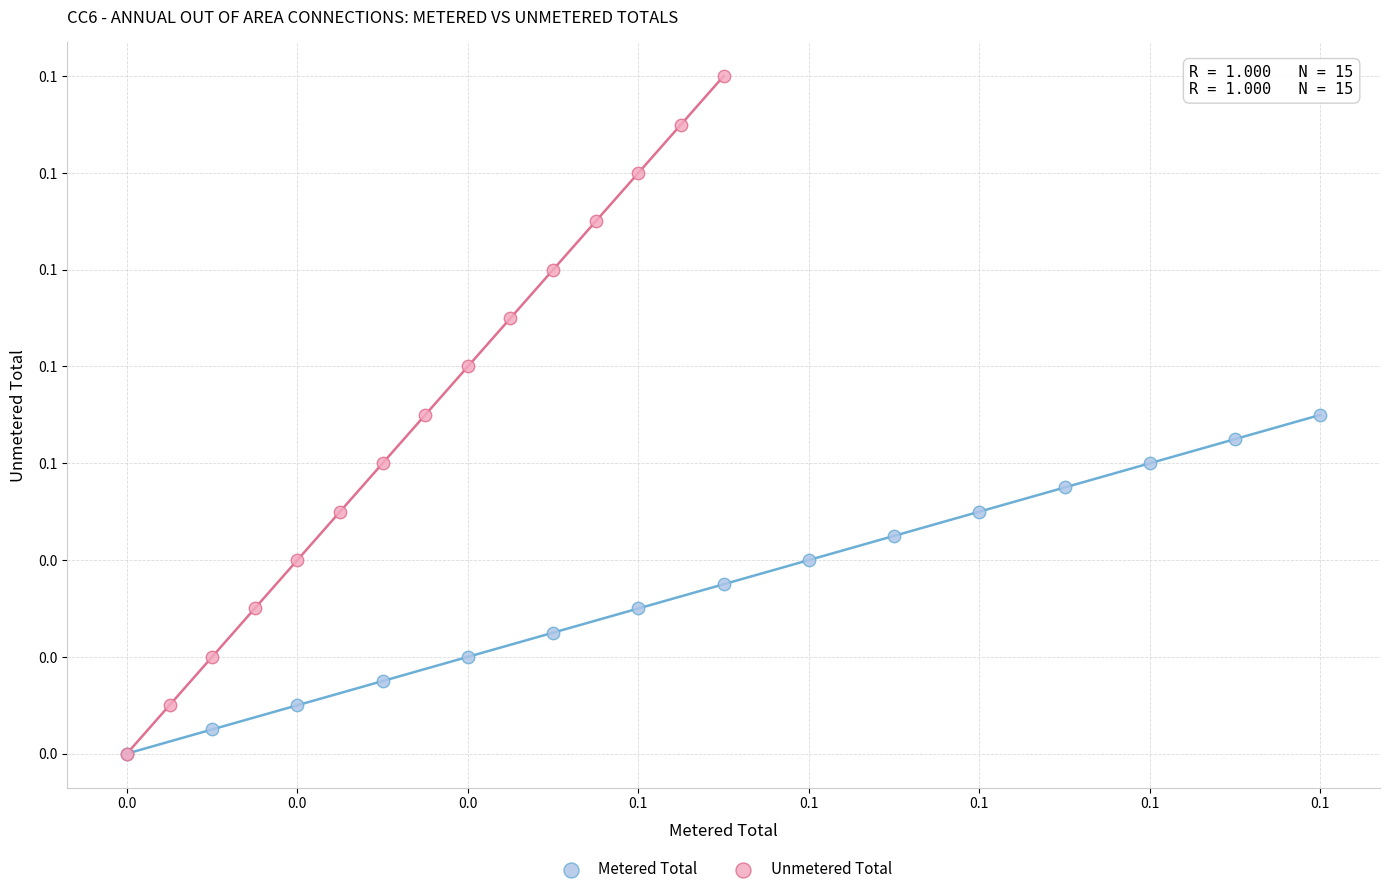

What are all the series names shown in the legend?

Metered Total, Unmetered Total